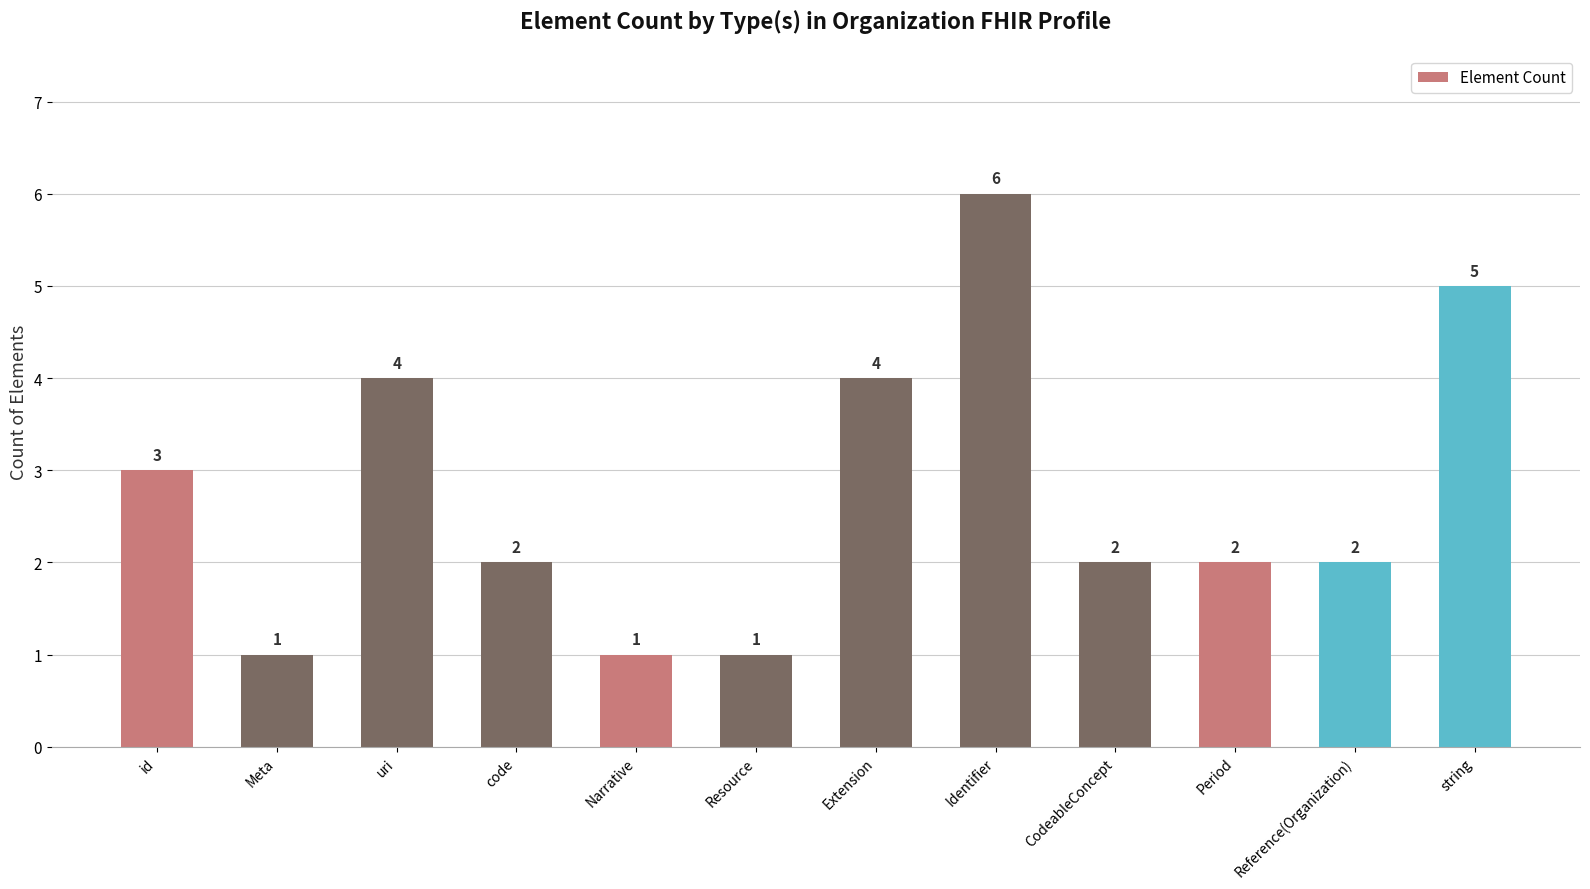

Read the value at uri.

4